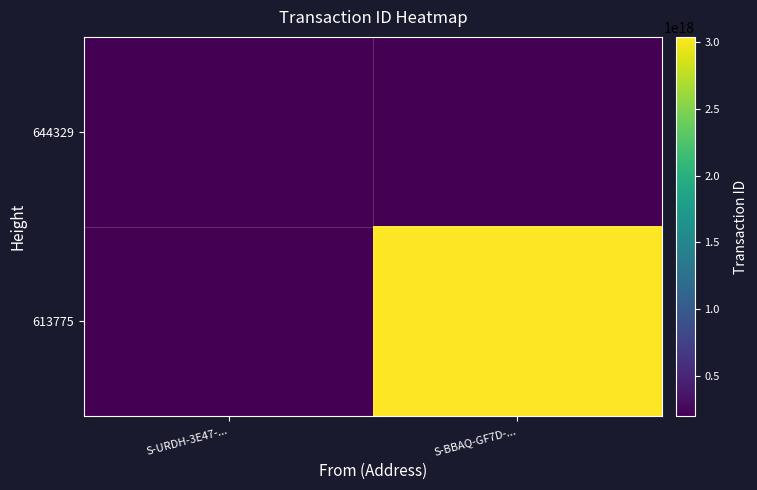

At how many categories does at least one series exceed 1219066443585648128?

1